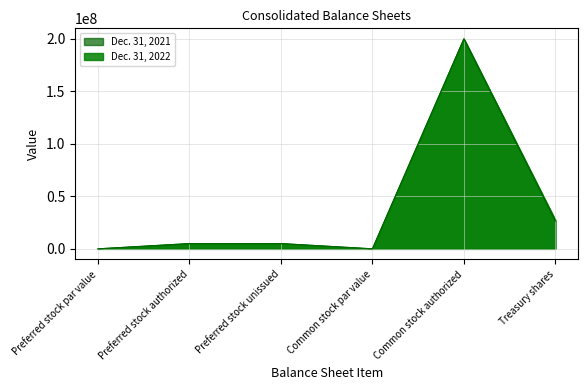

What is the value of the Dec. 31, 2021 point at the 2nd from the left?

5000000